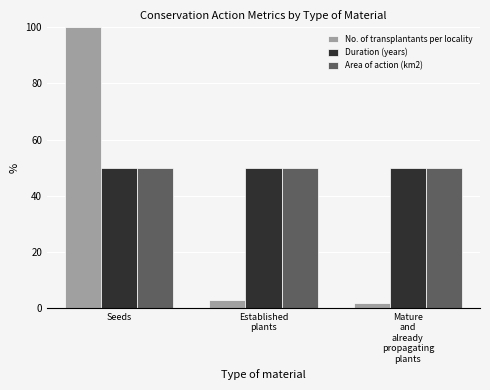

Reading right to left, transcribe all the data shown in this chart.

No. of transplantants per locality: Mature
and
already
propagating
plants=1.9	Established
plants=2.8	Seeds=100.0
Duration (years): Mature
and
already
propagating
plants=50.0	Established
plants=50.0	Seeds=50.0
Area of action (km2): Mature
and
already
propagating
plants=50.0	Established
plants=50.0	Seeds=50.0